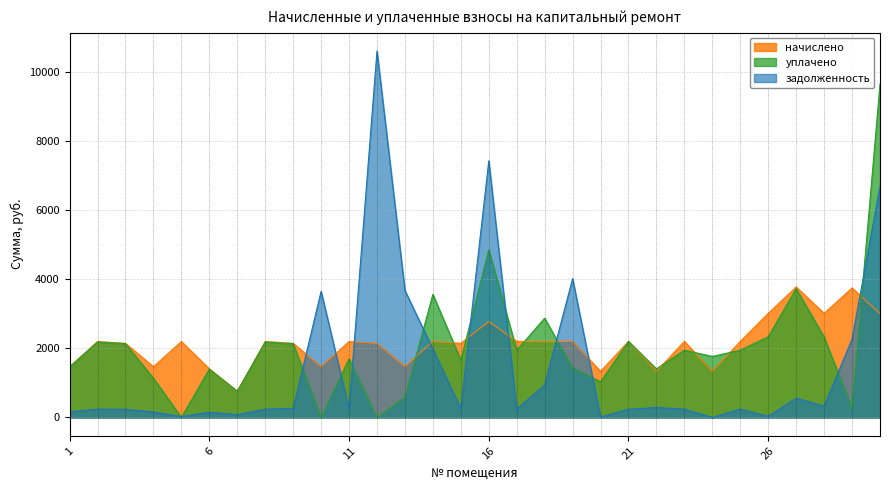

True or false: начислено and уплачено intersect in this chart.

True